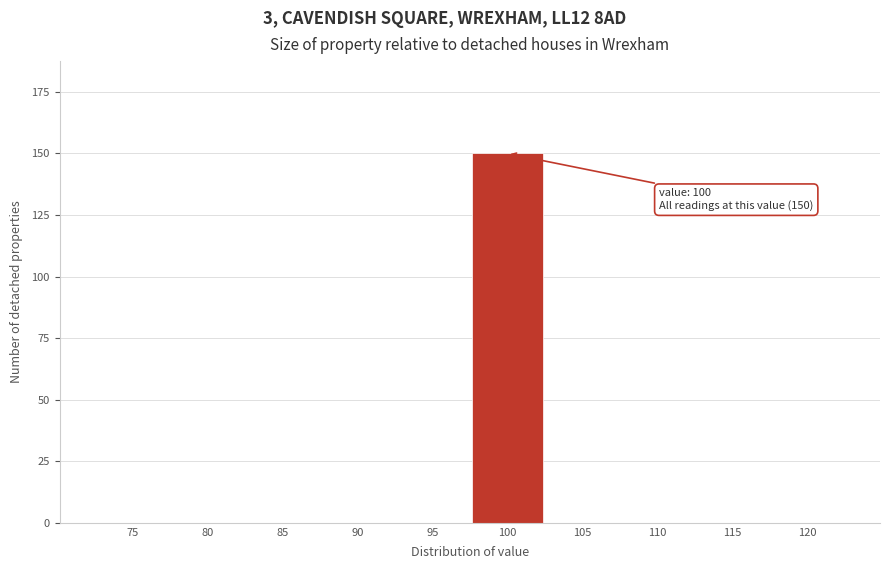

Reading right to left, extract all data points from this chart.

120=0	115=0	110=0	105=0	100=150	95=0	90=0	85=0	80=0	75=0